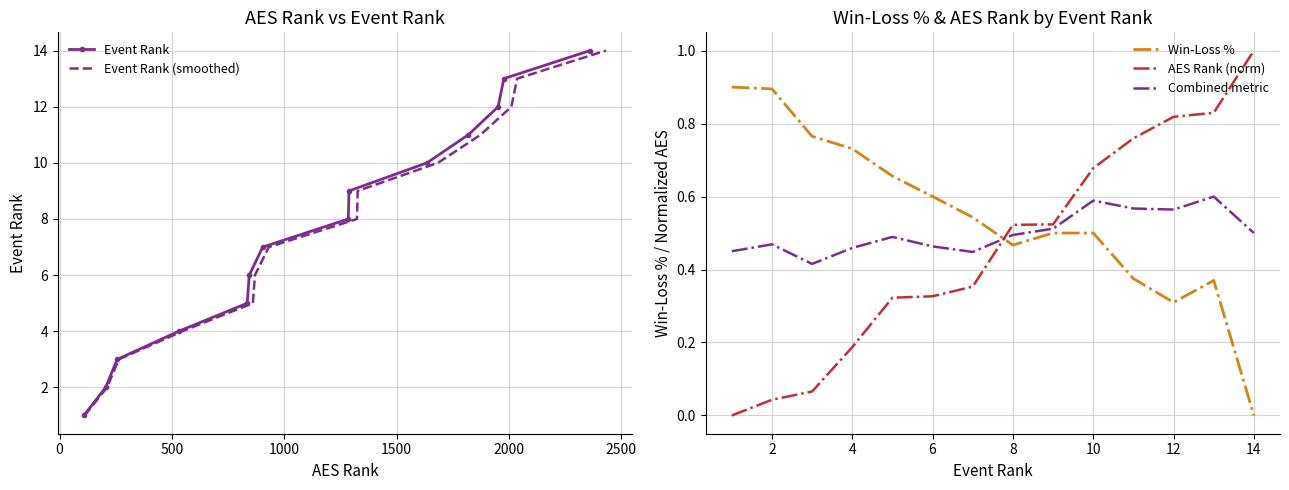

Which series ends up on top after the final intersection of AES Rank (norm) and Win-Loss %?

AES Rank (norm)